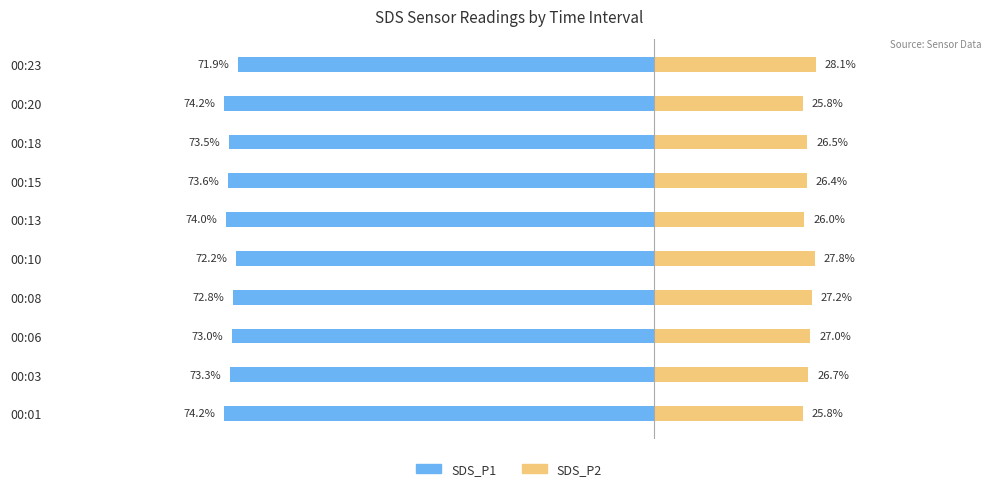

What is the sum of all SDS_P2 (Right) values?

267.3